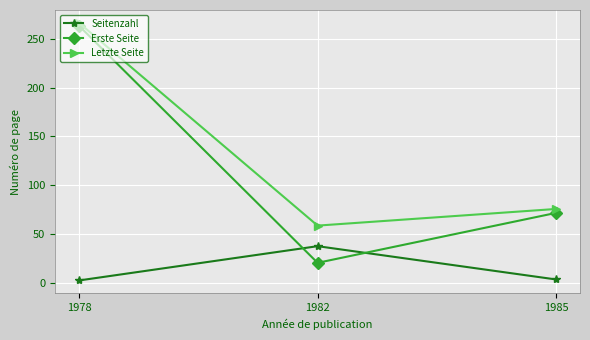

What value does the Seitenzahl series have at 1982?

38